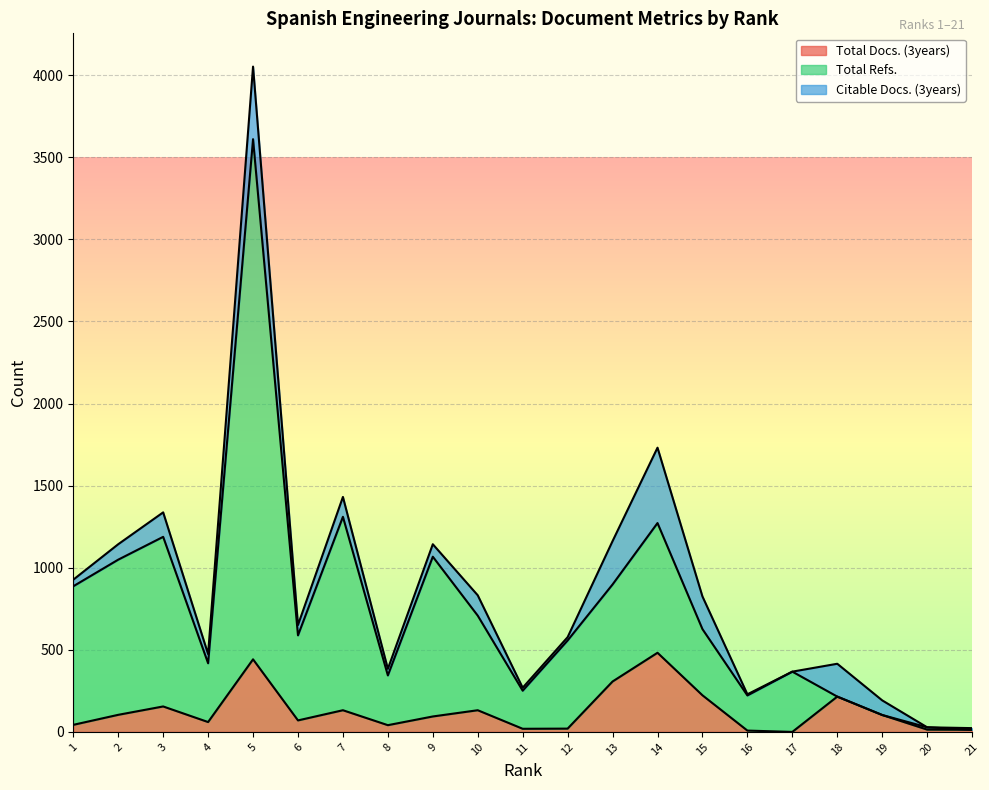

True or false: Total Docs. (3years) and Total Refs. cross at least once.

False